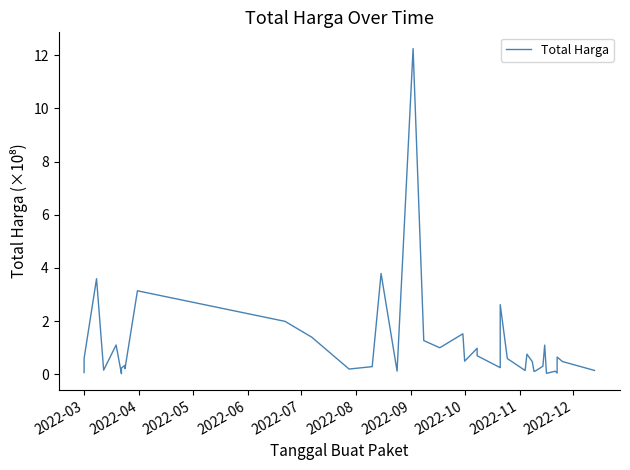

What position from the right is 2022-05?

38